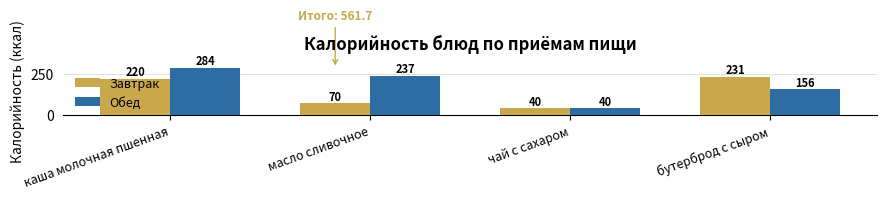

Which series has the widest spread of values?

Обед